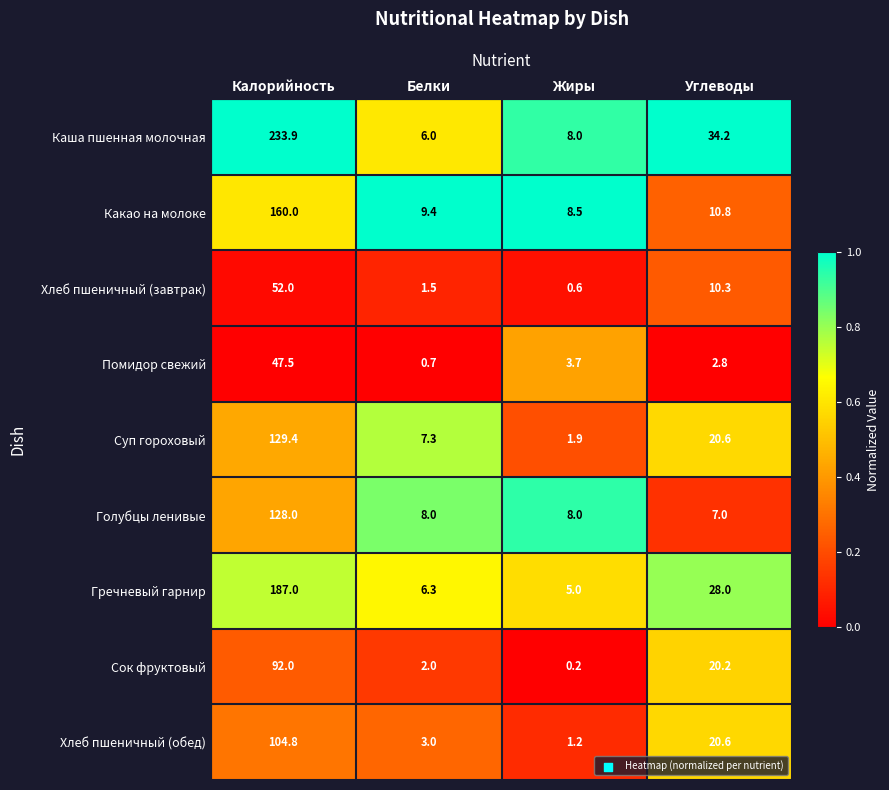

The Каша пшенная молочная series shows 2.3 at Жиры. True or false?

False